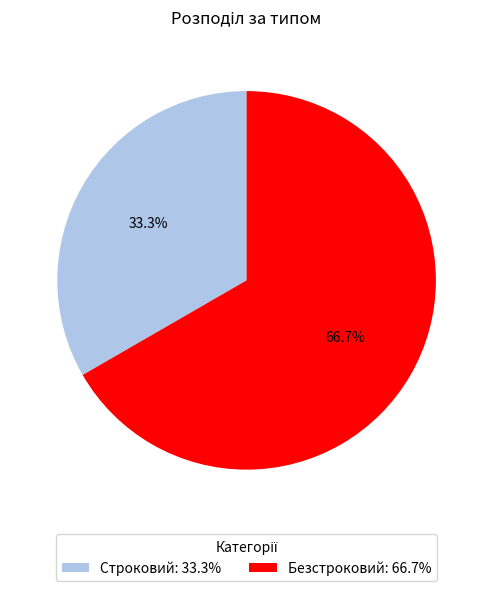

To the nearest percent, what portion does Безстроковий represent?

67%